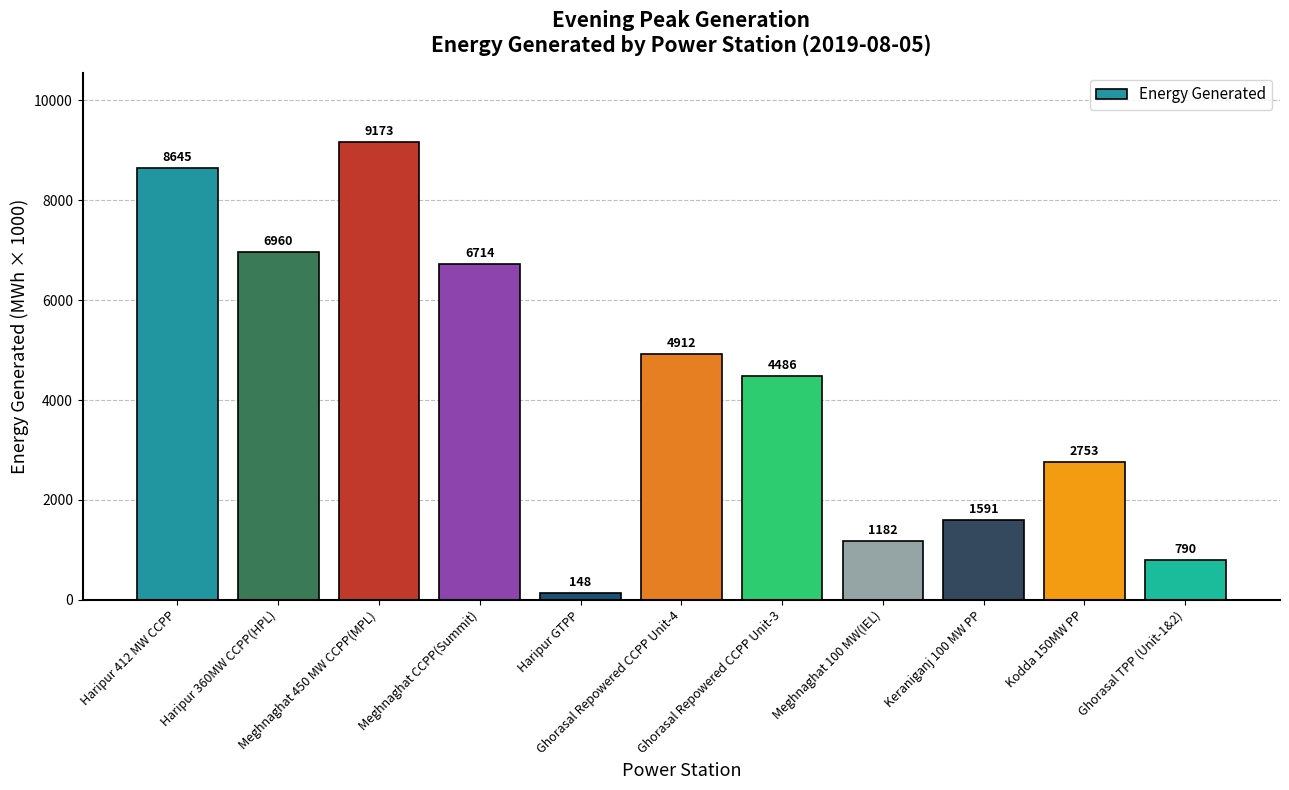

What is the approximate value at Haripur 412 MW CCPP?

8645.6